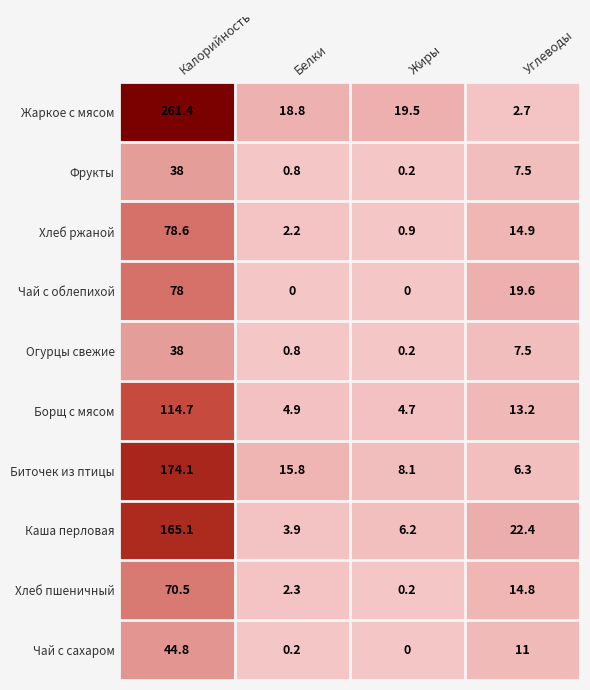

The value of Хлеб пшеничный at Углеводы is 8.9. True or false?

False